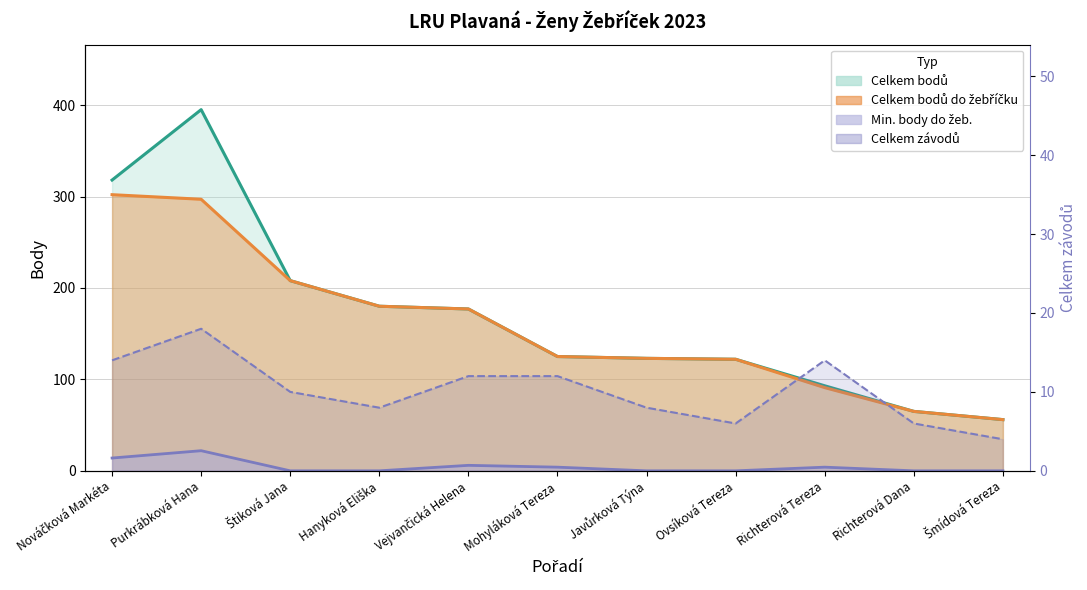

What is the sum of the Celkem bodů values at Purkrábková Hana and Ovsíková Tereza?

517